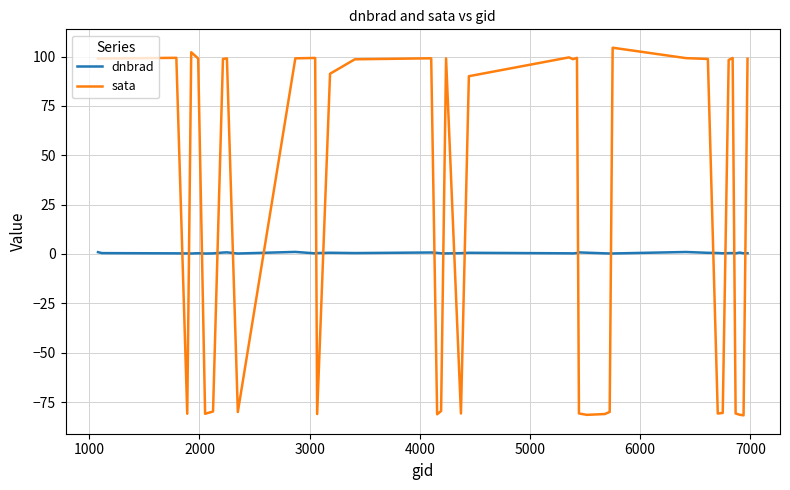

Which series has the widest spread of values?

sata